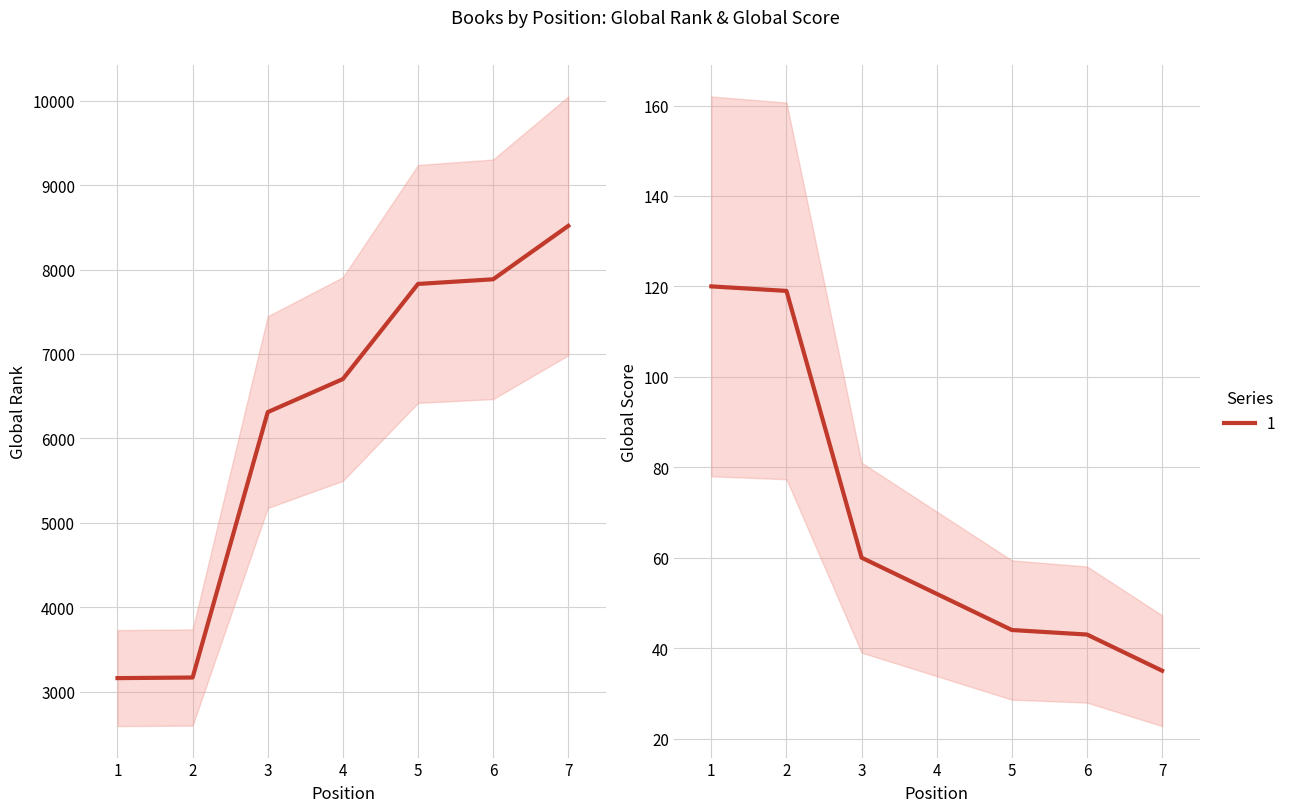

At which category is the sum across all series the highest?

7